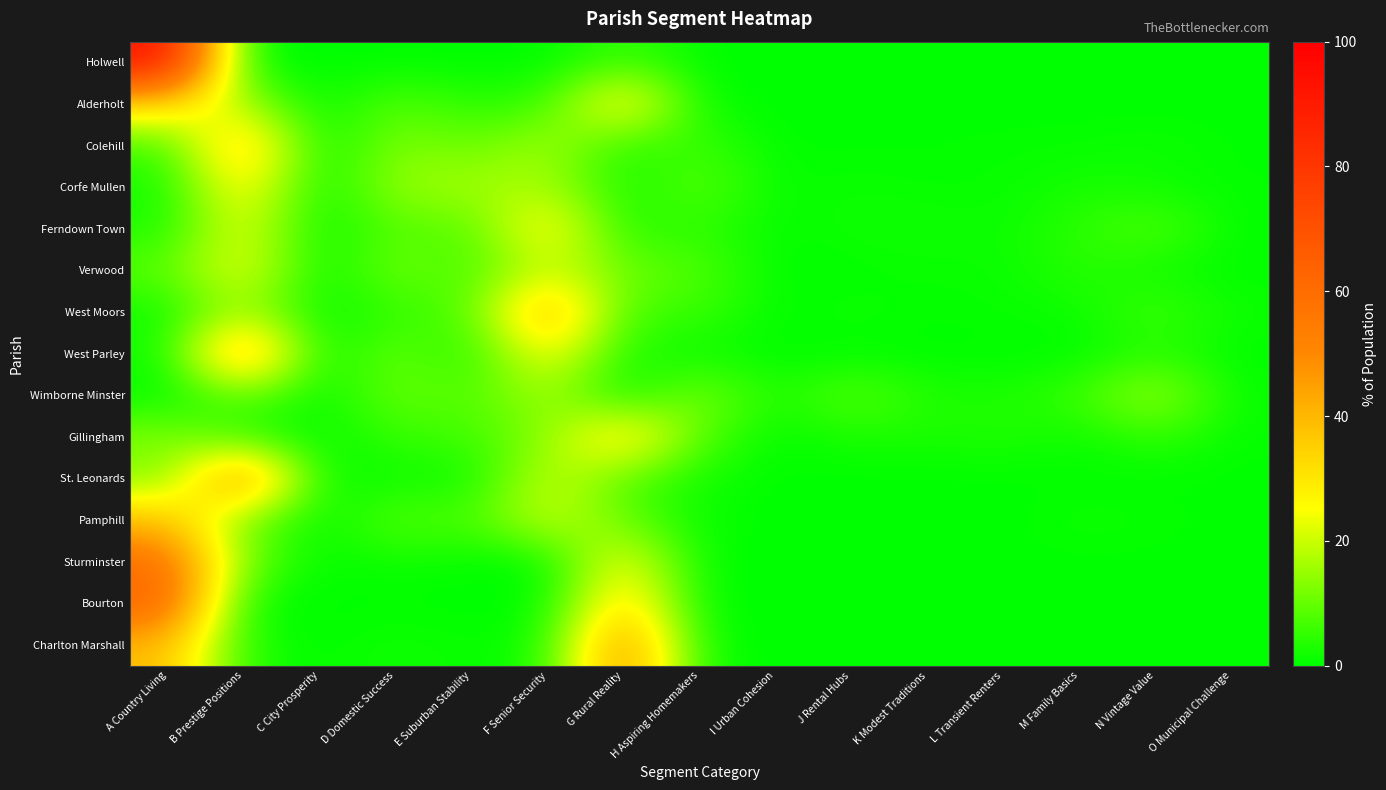

Reading left to right, extract all data points from this chart.

Holwell: A Country Living=94.2	B Prestige Positions=0.0	C City Prosperity=0.0	D Domestic Success=0.0	E Suburban Stability=0.0	F Senior Security=0.0	G Rural Reality=5.8	H Aspiring Homemakers=0.0	I Urban Cohesion=0.0	J Rental Hubs=0.0	K Modest Traditions=0.0	L Transient Renters=0.0	M Family Basics=0.0	N Vintage Value=0.0	O Municipal Challenge=0.0
Alderholt: A Country Living=32.8	B Prestige Positions=15.9	C City Prosperity=0.0	D Domestic Success=9.0	E Suburban Stability=3.8	F Senior Security=5.4	G Rural Reality=32.3	H Aspiring Homemakers=0.7	I Urban Cohesion=0.0	J Rental Hubs=0.0	K Modest Traditions=0.0	L Transient Renters=0.0	M Family Basics=0.0	N Vintage Value=0.0	O Municipal Challenge=0.0
Colehill: A Country Living=6.0	B Prestige Positions=39.8	C City Prosperity=0.0	D Domestic Success=13.3	E Suburban Stability=9.6	F Senior Security=16.9	G Rural Reality=3.4	H Aspiring Homemakers=6.2	I Urban Cohesion=0.0	J Rental Hubs=0.3	K Modest Traditions=0.3	L Transient Renters=0.7	M Family Basics=0.6	N Vintage Value=1.6	O Municipal Challenge=0.2
Corfe Mullen: A Country Living=1.9	B Prestige Positions=30.3	C City Prosperity=0.0	D Domestic Success=15.8	E Suburban Stability=16.0	F Senior Security=16.9	G Rural Reality=1.7	H Aspiring Homemakers=9.6	I Urban Cohesion=0.6	J Rental Hubs=1.2	K Modest Traditions=0.6	L Transient Renters=0.8	M Family Basics=2.5	N Vintage Value=1.5	O Municipal Challenge=0.4
Ferndown Town: A Country Living=2.5	B Prestige Positions=24.5	C City Prosperity=0.0	D Domestic Success=9.0	E Suburban Stability=7.4	F Senior Security=30.4	G Rural Reality=2.8	H Aspiring Homemakers=5.0	I Urban Cohesion=0.0	J Rental Hubs=2.0	K Modest Traditions=1.9	L Transient Renters=1.1	M Family Basics=4.4	N Vintage Value=8.7	O Municipal Challenge=0.4
Verwood: A Country Living=9.0	B Prestige Positions=25.5	C City Prosperity=0.0	D Domestic Success=12.2	E Suburban Stability=6.0	F Senior Security=20.5	G Rural Reality=10.8	H Aspiring Homemakers=8.3	I Urban Cohesion=0.0	J Rental Hubs=0.0	K Modest Traditions=1.0	L Transient Renters=1.0	M Family Basics=4.2	N Vintage Value=1.4	O Municipal Challenge=0.1
West Moors: A Country Living=1.3	B Prestige Positions=17.3	C City Prosperity=0.0	D Domestic Success=5.1	E Suburban Stability=7.8	F Senior Security=44.1	G Rural Reality=6.2	H Aspiring Homemakers=6.2	I Urban Cohesion=0.0	J Rental Hubs=1.8	K Modest Traditions=0.2	L Transient Renters=0.9	M Family Basics=1.1	N Vintage Value=6.8	O Municipal Challenge=1.3
West Parley: A Country Living=1.5	B Prestige Positions=49.2	C City Prosperity=0.0	D Domestic Success=10.9	E Suburban Stability=2.5	F Senior Security=27.9	G Rural Reality=2.8	H Aspiring Homemakers=1.1	I Urban Cohesion=0.0	J Rental Hubs=0.0	K Modest Traditions=0.0	L Transient Renters=0.1	M Family Basics=0.0	N Vintage Value=4.0	O Municipal Challenge=0.0
Wimborne Minster: A Country Living=0.0	B Prestige Positions=10.1	C City Prosperity=0.1	D Domestic Success=10.9	E Suburban Stability=7.4	F Senior Security=16.9	G Rural Reality=0.0	H Aspiring Homemakers=13.4	I Urban Cohesion=2.0	J Rental Hubs=9.9	K Modest Traditions=3.1	L Transient Renters=2.6	M Family Basics=5.9	N Vintage Value=17.0	O Municipal Challenge=0.7
Gillingham: A Country Living=13.2	B Prestige Positions=4.1	C City Prosperity=0.0	D Domestic Success=5.7	E Suburban Stability=6.2	F Senior Security=13.0	G Rural Reality=34.4	H Aspiring Homemakers=8.1	I Urban Cohesion=0.0	J Rental Hubs=2.7	K Modest Traditions=2.3	L Transient Renters=3.5	M Family Basics=1.1	N Vintage Value=5.2	O Municipal Challenge=0.6
St. Leonards: A Country Living=11.6	B Prestige Positions=54.8	C City Prosperity=0.0	D Domestic Success=1.6	E Suburban Stability=0.7	F Senior Security=21.3	G Rural Reality=8.1	H Aspiring Homemakers=1.9	I Urban Cohesion=0.0	J Rental Hubs=0.0	K Modest Traditions=0.0	L Transient Renters=0.0	M Family Basics=0.0	N Vintage Value=0.0	O Municipal Challenge=0.0
Pamphill: A Country Living=38.6	B Prestige Positions=10.5	C City Prosperity=0.0	D Domestic Success=9.5	E Suburban Stability=6.9	F Senior Security=21.2	G Rural Reality=9.8	H Aspiring Homemakers=1.0	I Urban Cohesion=0.0	J Rental Hubs=0.0	K Modest Traditions=0.0	L Transient Renters=0.0	M Family Basics=1.6	N Vintage Value=1.0	O Municipal Challenge=0.0
Sturminster: A Country Living=59.6	B Prestige Positions=11.2	C City Prosperity=0.0	D Domestic Success=1.7	E Suburban Stability=0.1	F Senior Security=0.0	G Rural Reality=26.9	H Aspiring Homemakers=0.4	I Urban Cohesion=0.0	J Rental Hubs=0.0	K Modest Traditions=0.0	L Transient Renters=0.0	M Family Basics=0.1	N Vintage Value=0.0	O Municipal Challenge=0.0
Bourton: A Country Living=63.9	B Prestige Positions=0.5	C City Prosperity=0.0	D Domestic Success=0.0	E Suburban Stability=0.0	F Senior Security=0.0	G Rural Reality=35.6	H Aspiring Homemakers=0.0	I Urban Cohesion=0.0	J Rental Hubs=0.0	K Modest Traditions=0.0	L Transient Renters=0.0	M Family Basics=0.0	N Vintage Value=0.0	O Municipal Challenge=0.0
Charlton Marshall: A Country Living=39.5	B Prestige Positions=3.1	C City Prosperity=0.0	D Domestic Success=2.2	E Suburban Stability=0.5	F Senior Security=2.3	G Rural Reality=51.2	H Aspiring Homemakers=1.3	I Urban Cohesion=0.0	J Rental Hubs=0.0	K Modest Traditions=0.0	L Transient Renters=0.0	M Family Basics=0.0	N Vintage Value=0.0	O Municipal Challenge=0.0